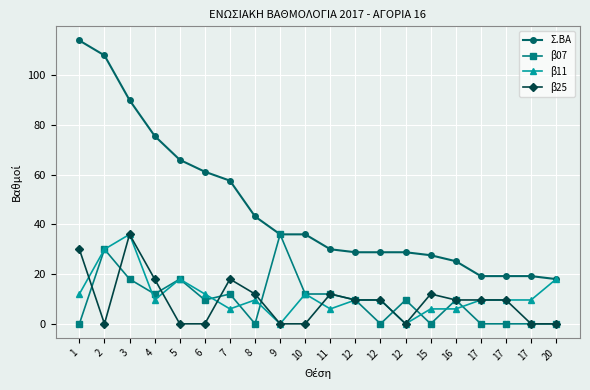

True or false: β11 has more than 1 interior local peaks.

True